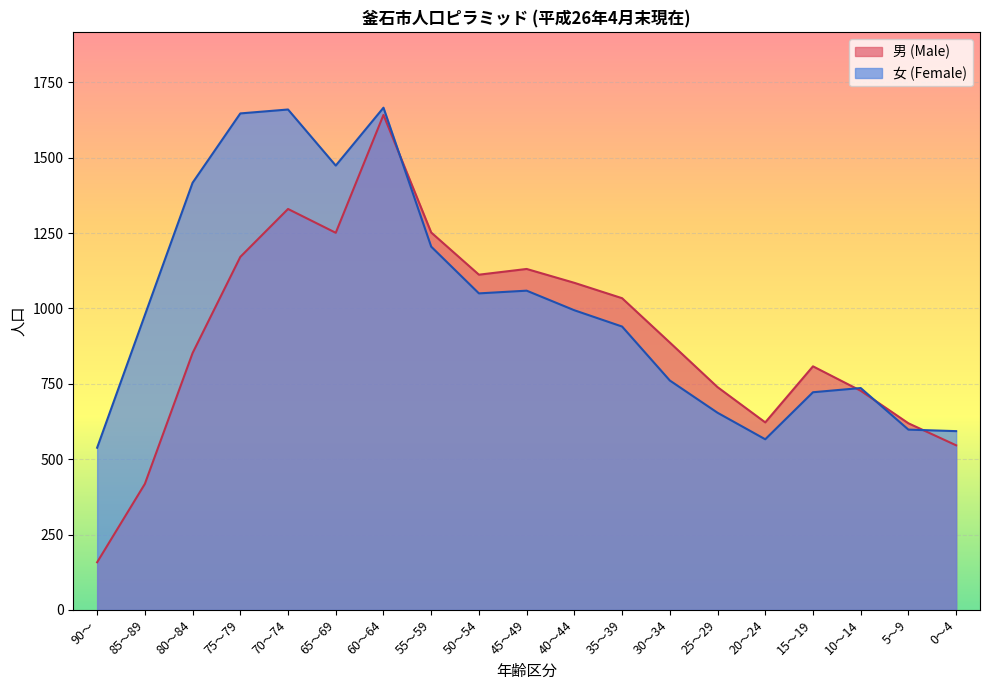

Rank the series by their average value, from lowest to highest.

男 (Male), 女 (Female)